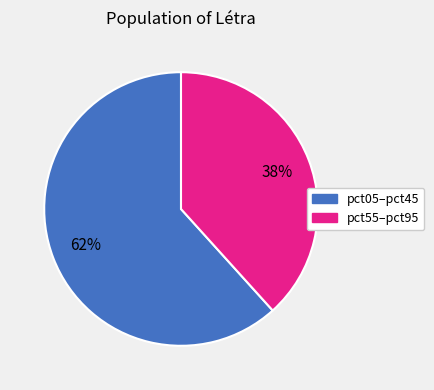

Is there a majority slice in this chart?

Yes